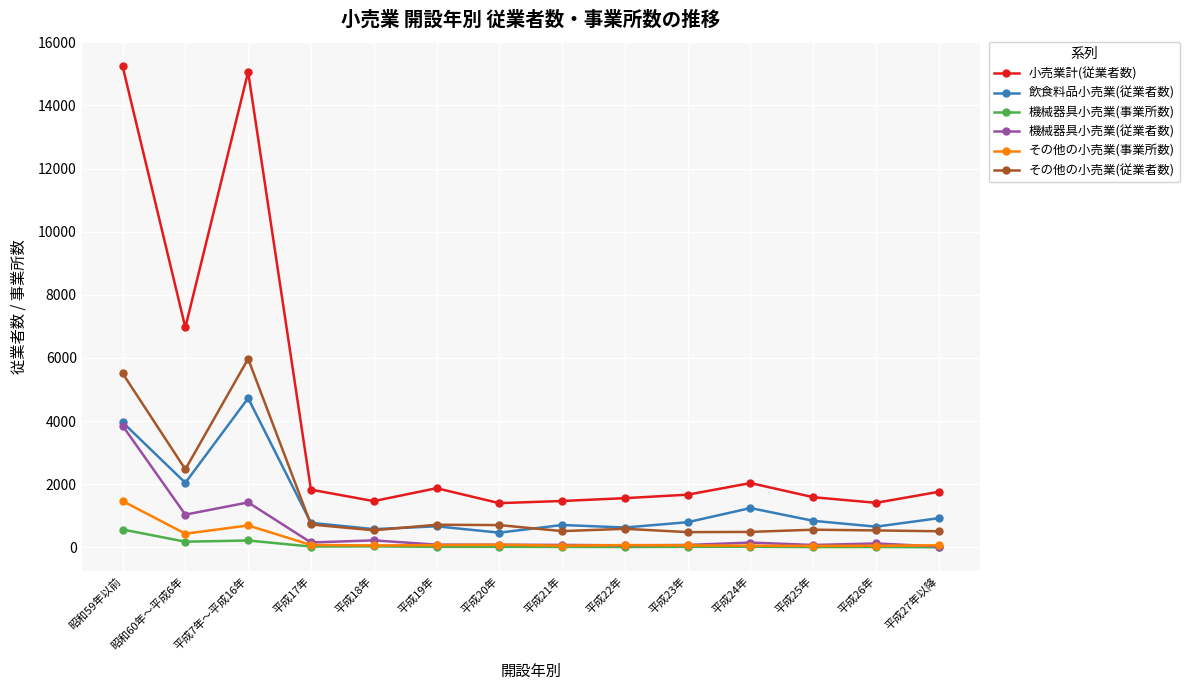

What is the label of the 10th point from the left?

平成23年